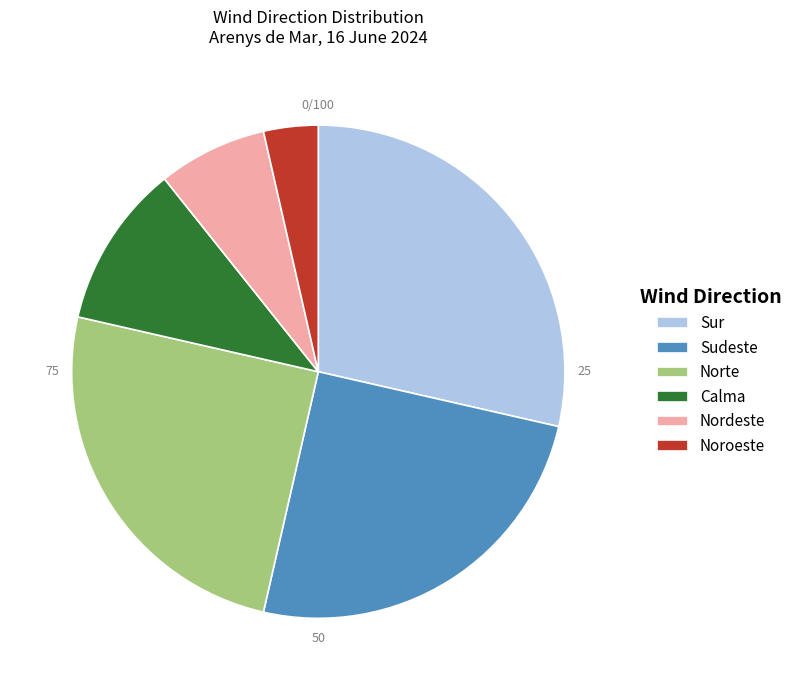

Which slice is the smallest?

Noroeste